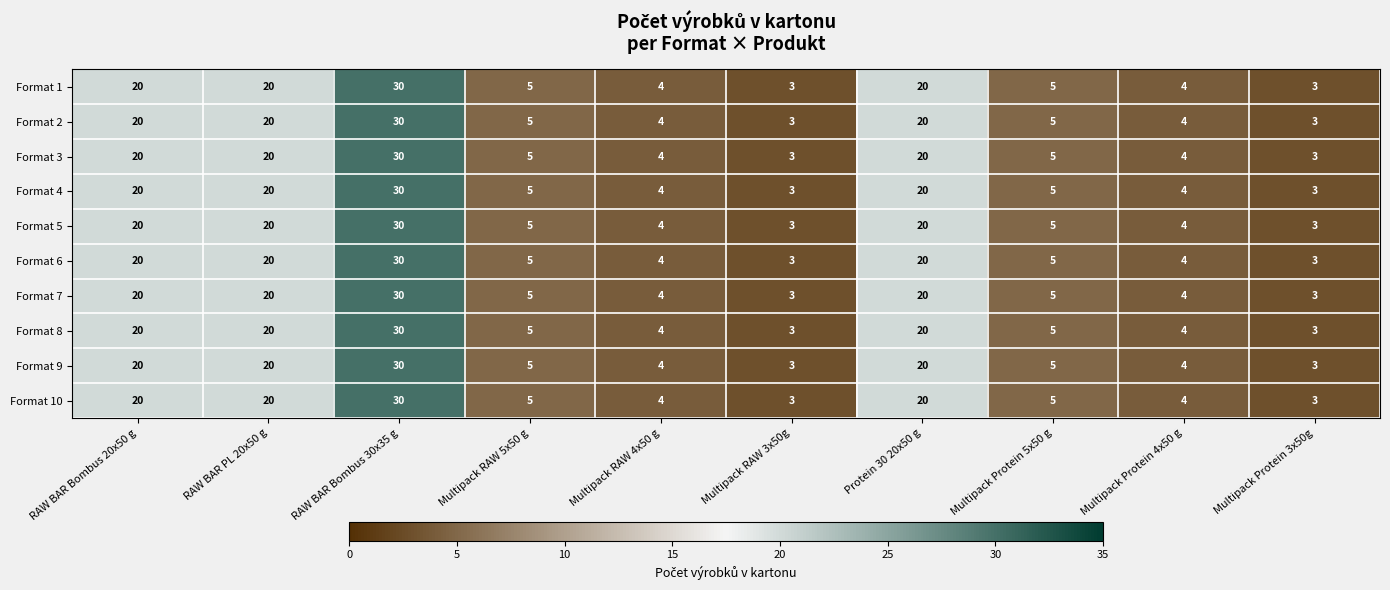

At which category is the sum across all series the highest?

RAW BAR Bombus 30x35 g